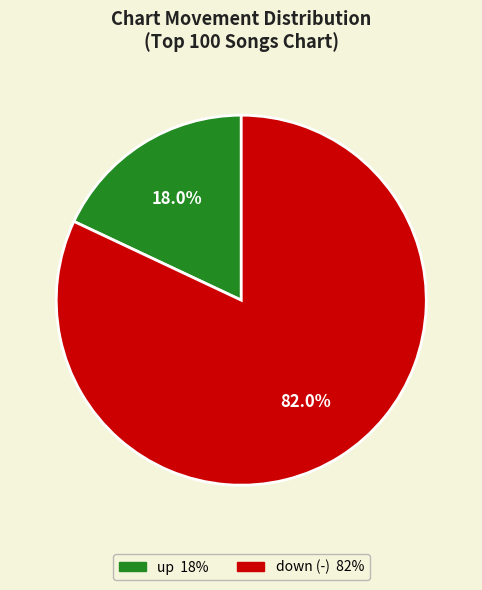

What is the majority slice?

down (-)